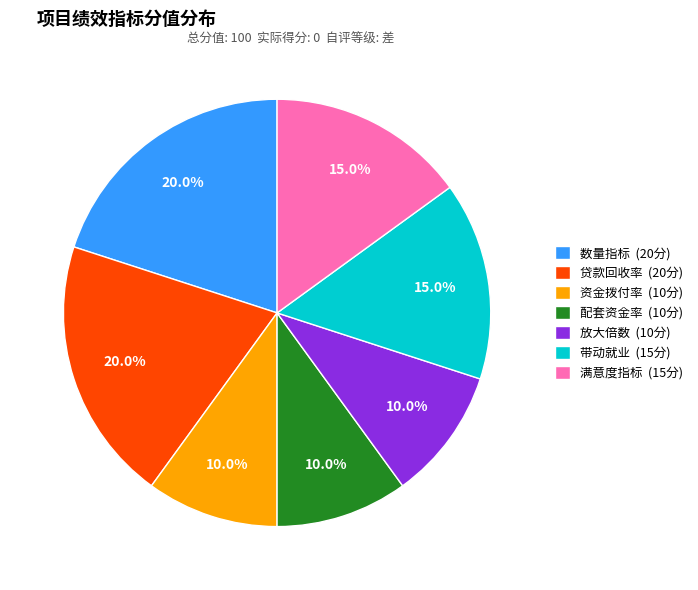

To the nearest percent, what is the average slice percentage?

14%